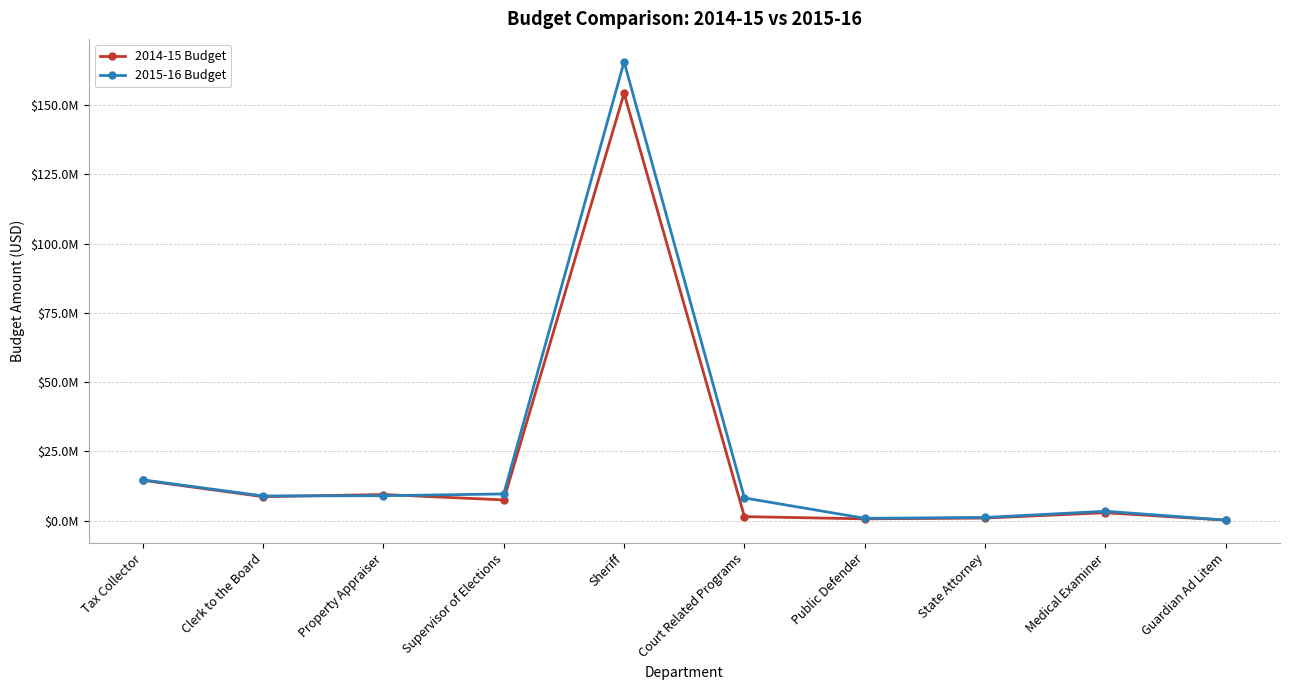

Reading left to right, transcribe all the data shown in this chart.

2014-15 Budget: Tax Collector=14595690	Clerk to the Board=8684541	Property Appraiser=9462660	Supervisor of Elections=7517162	Sheriff=154210043	Court Related Programs=1485839	Public Defender=686467	State Attorney=968258	Medical Examiner=2897486	Guardian Ad Litem=216332
2015-16 Budget: Tax Collector=14752029	Clerk to the Board=8951545	Property Appraiser=9027612	Supervisor of Elections=9675239	Sheriff=165564604	Court Related Programs=8232355	Public Defender=875731	State Attorney=1187371	Medical Examiner=3424009	Guardian Ad Litem=226418